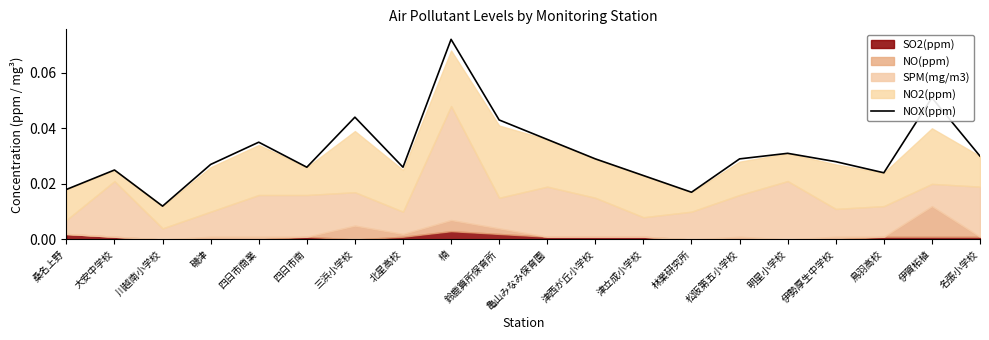

Reading left to right, what are all the values shown in this chart?

0.0	0.0	0.0	0.0	0.0	0.0	0.0	0.0	0.1	0.0	0.0	0.0	0.0	0.0	0.0	0.0	0.0	0.0	0.1	0.0